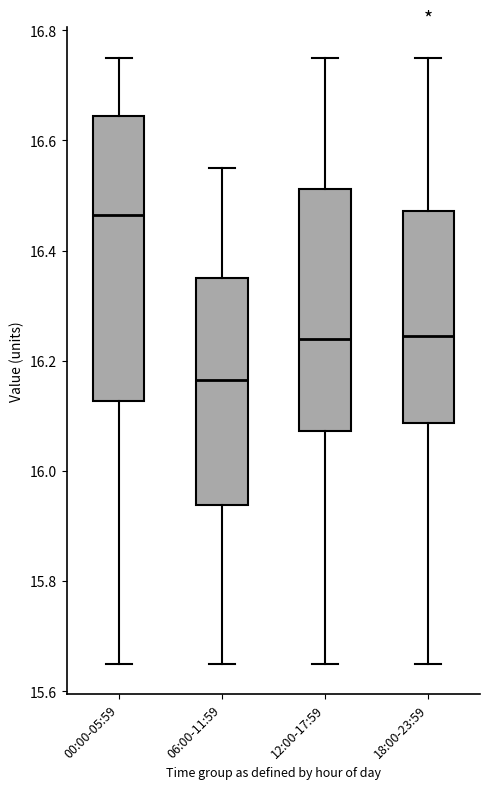

Which box is the tallest, from its lower edge to its upper edge?

00:00-05:59